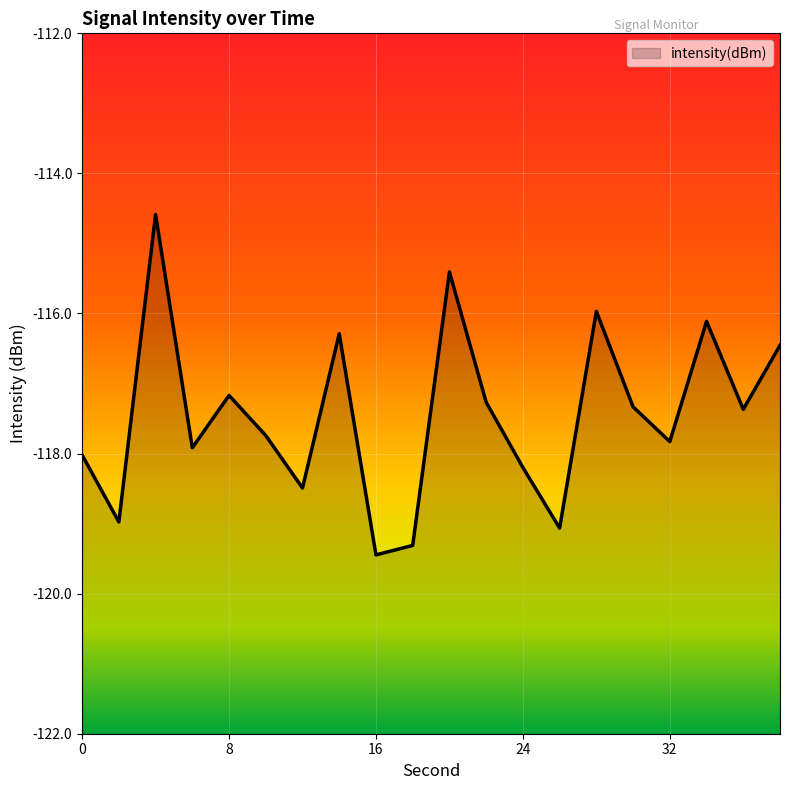

What is the value of the 5th point from the left?

-117.2